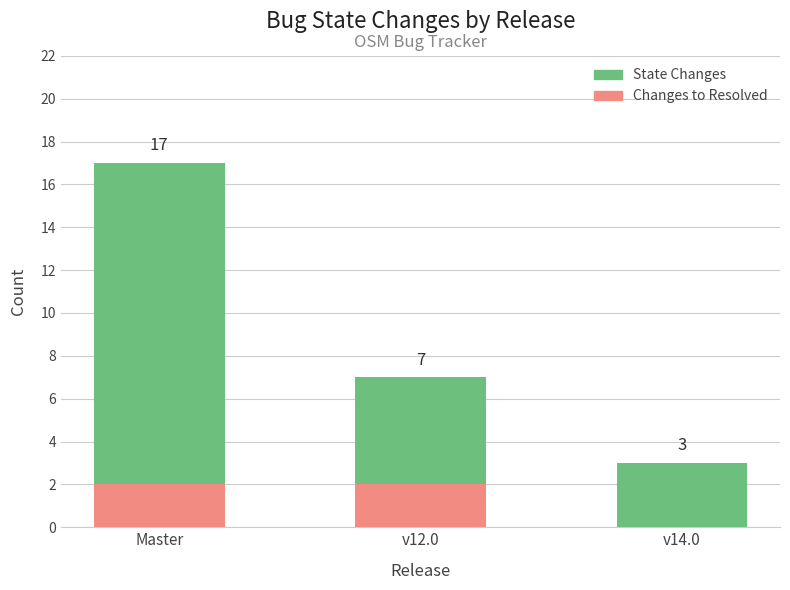

At how many categories does at least one series exceed 16?

1